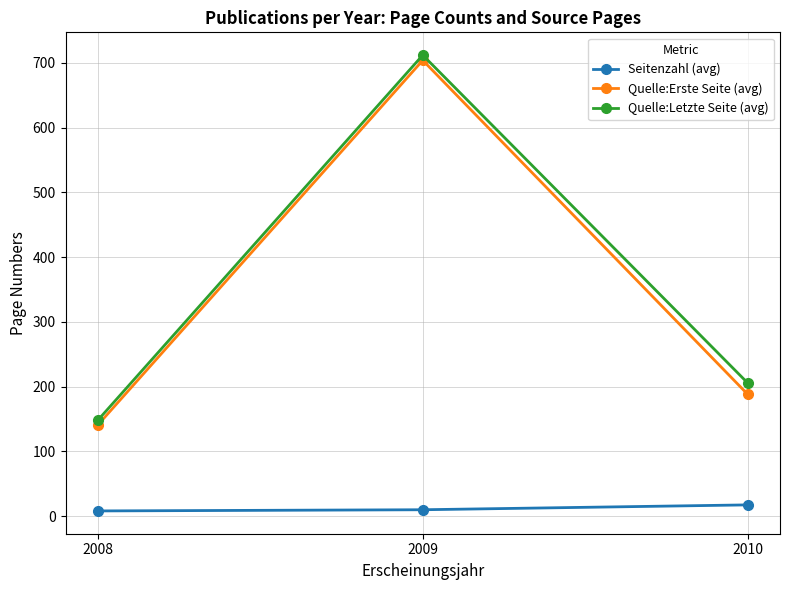

At which label does Quelle:Erste Seite (avg) reach its minimum?

2008